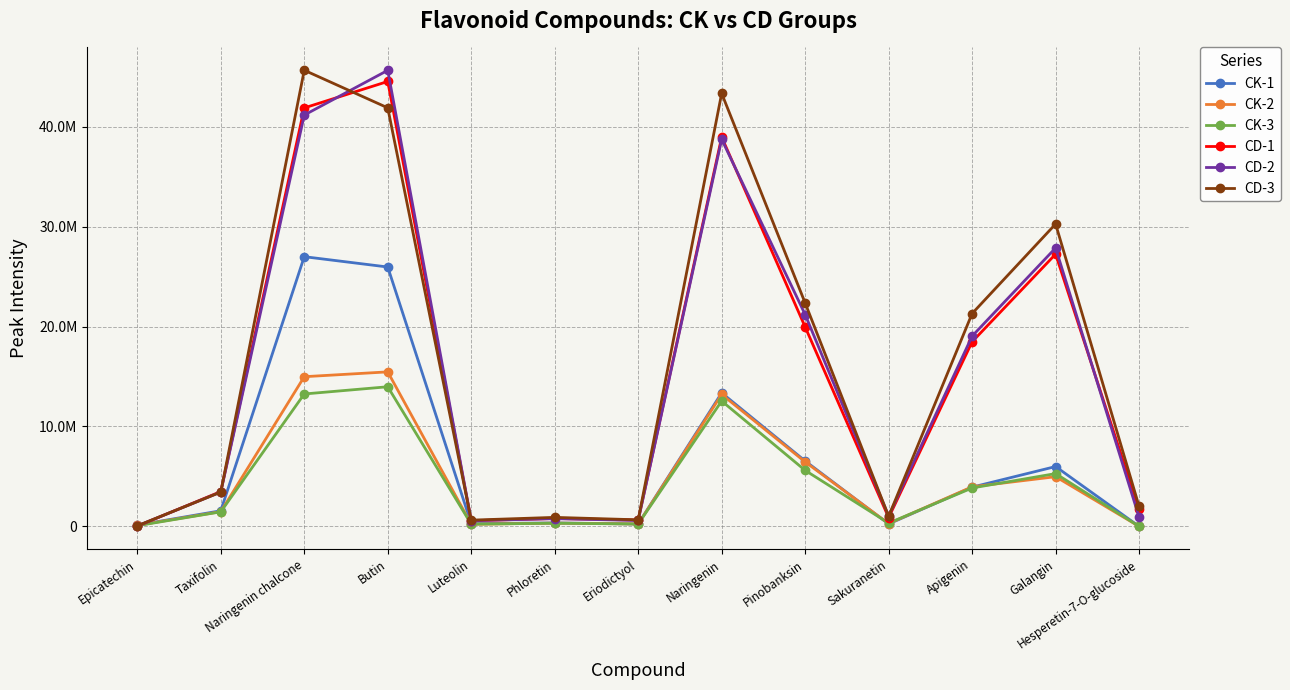

Where is CK-1 nearest to the value 13492906?

Naringenin